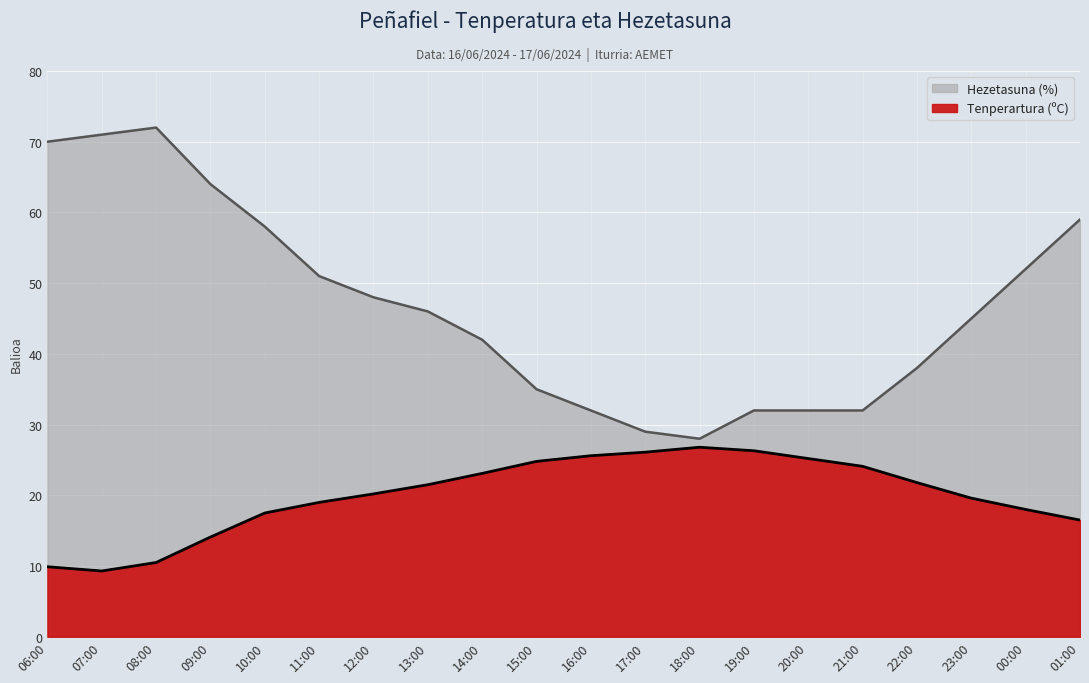

Which series changed the most between 08:00 and 22:00?

Hezetasuna (%)